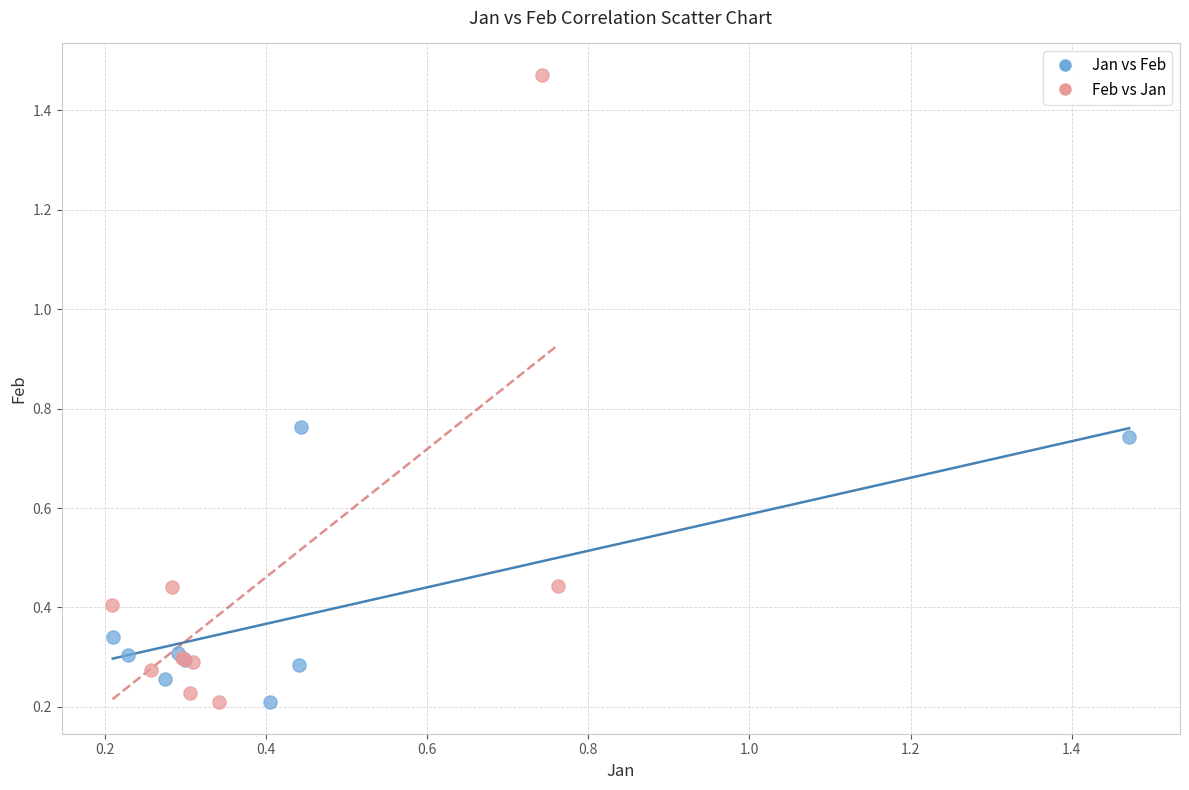

Which series has the largest Y range (max minus min)?

Feb vs Jan